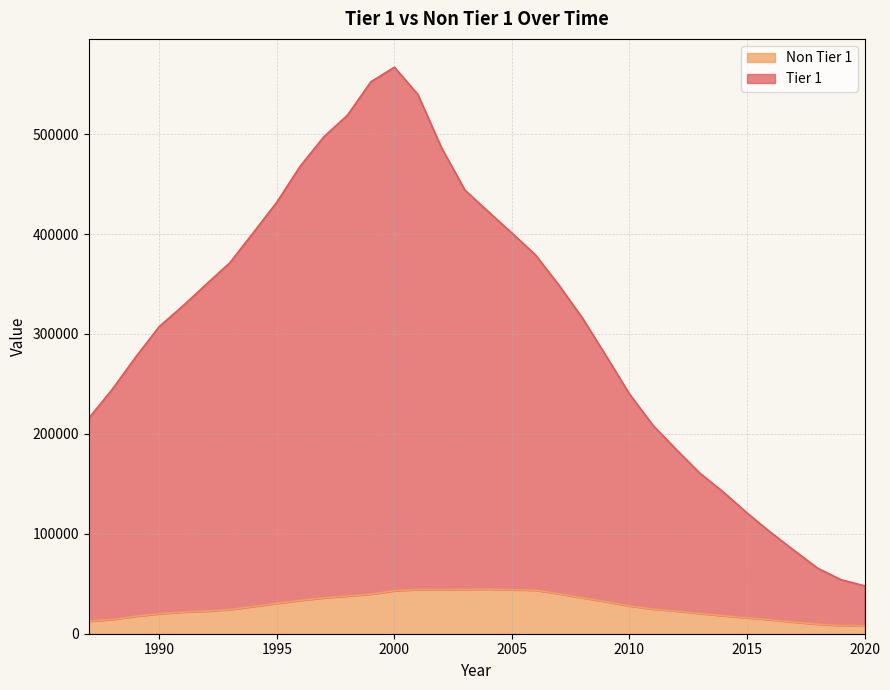

What is the maximum value for Non Tier 1?

44531.1